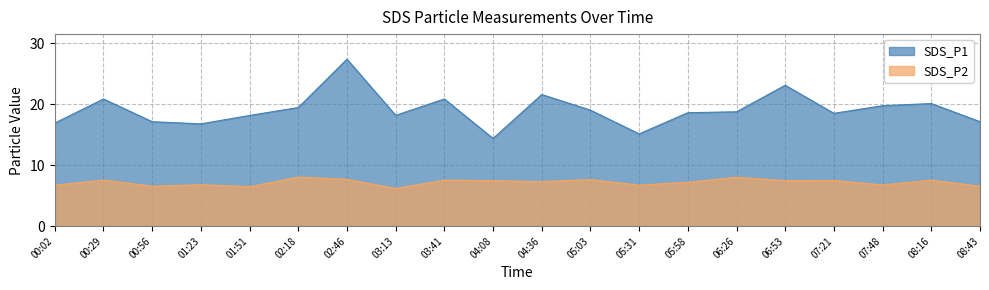

Is it true that SDS_P2 equals 6.5 at 00:56?

True